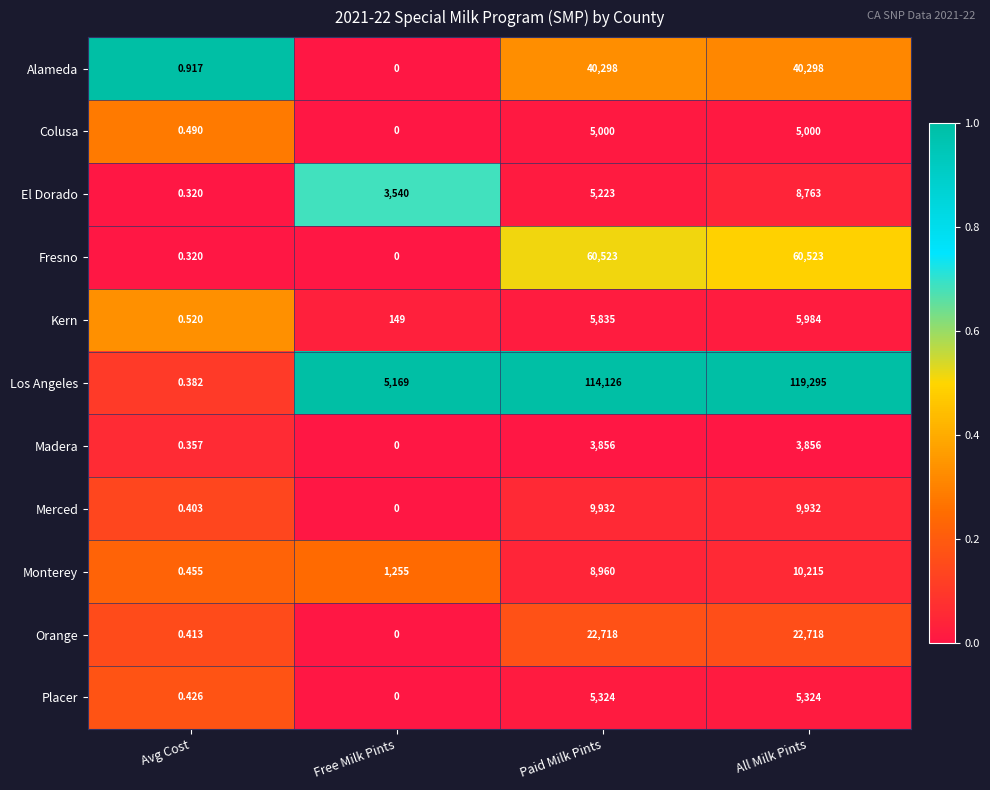

List the series in order of their peak value, highest first.

Los Angeles, Fresno, Alameda, Orange, Monterey, Merced, El Dorado, Kern, Placer, Colusa, Madera